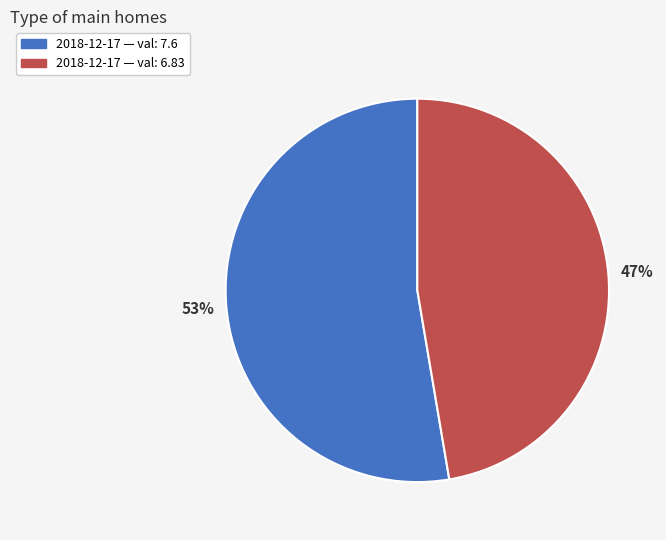

Is there a majority slice in this chart?

Yes